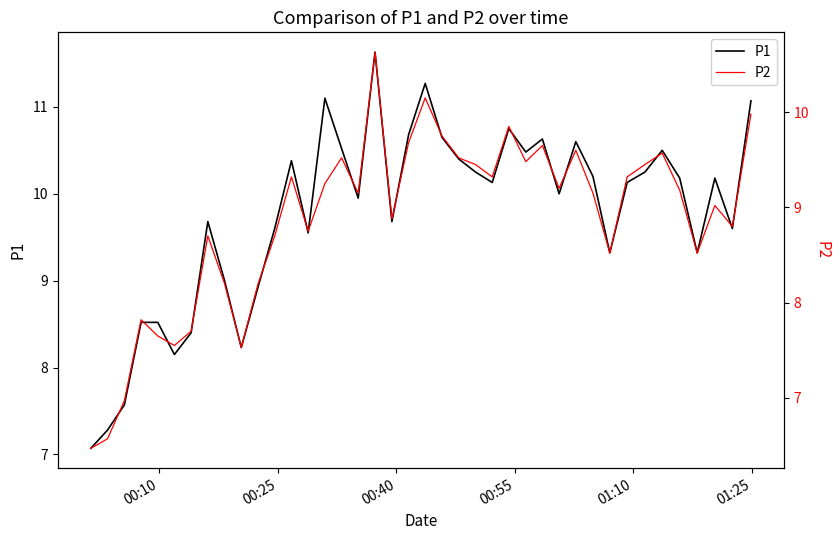

What is the maximum value for P1?

11.6